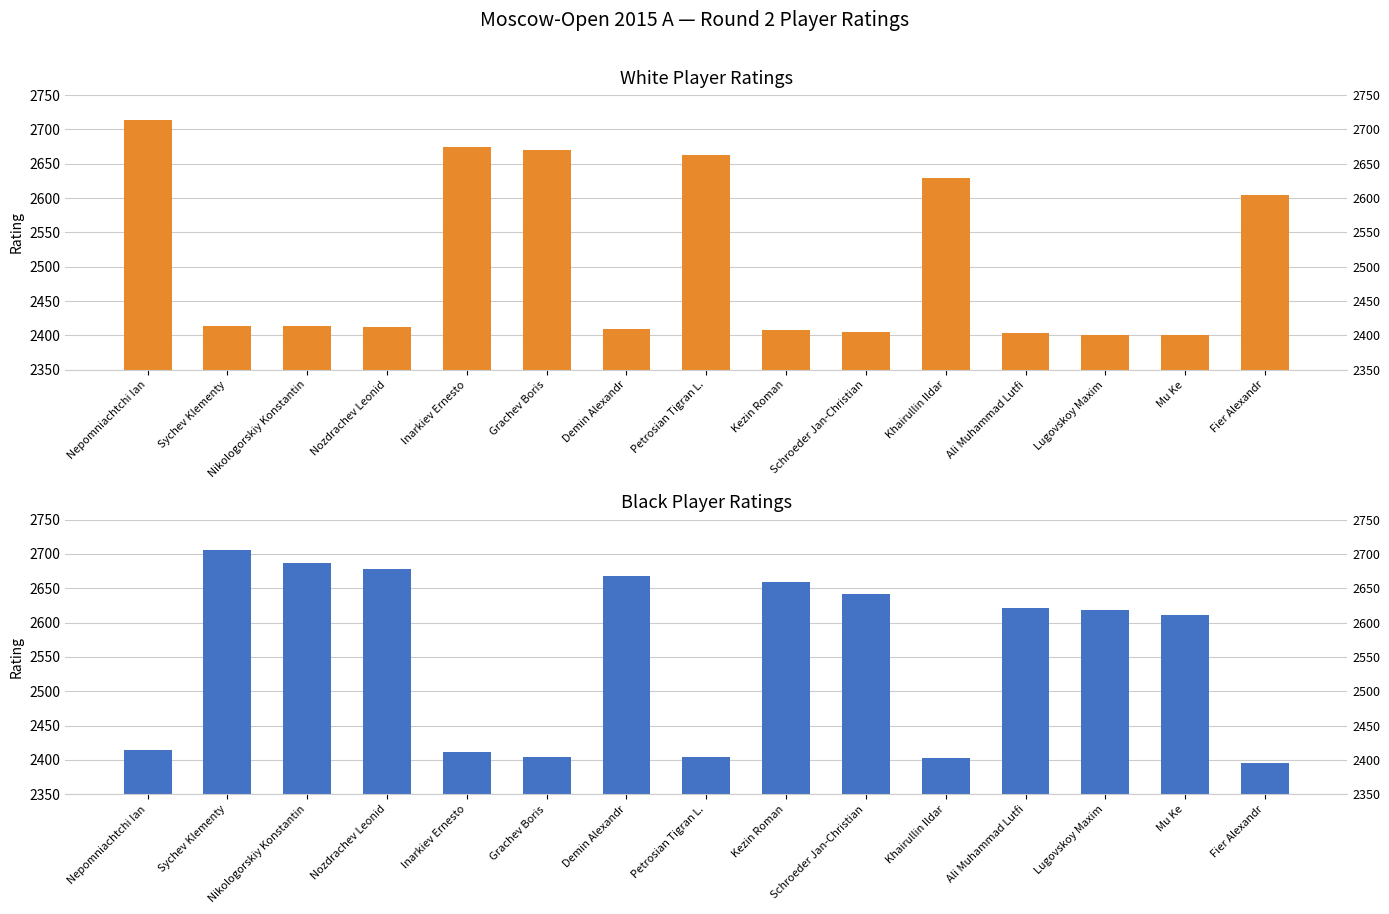

How many categories are shown in the chart?

15